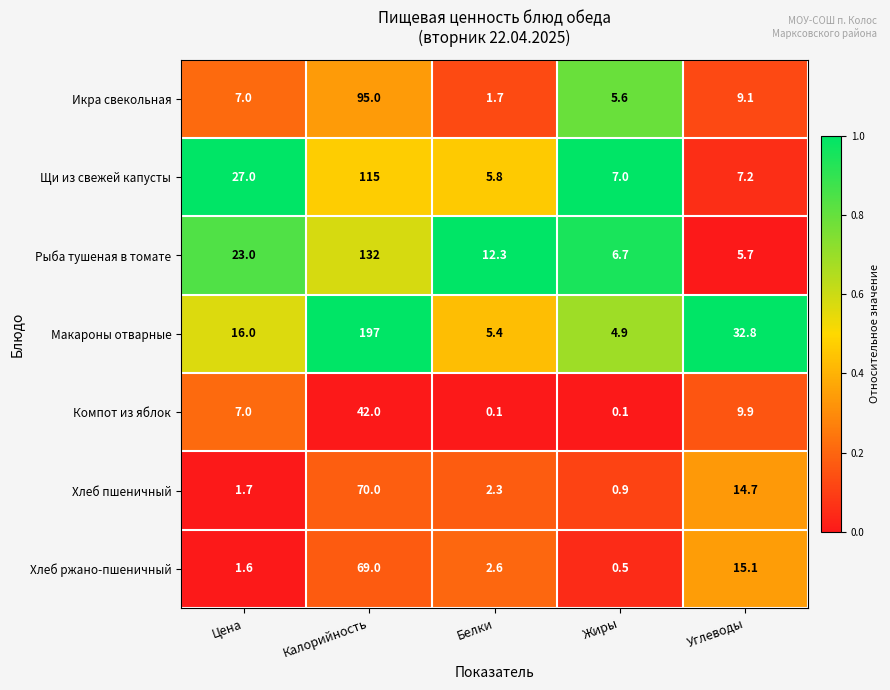

What is the highest value of the Хлеб пшеничный series?

70.0